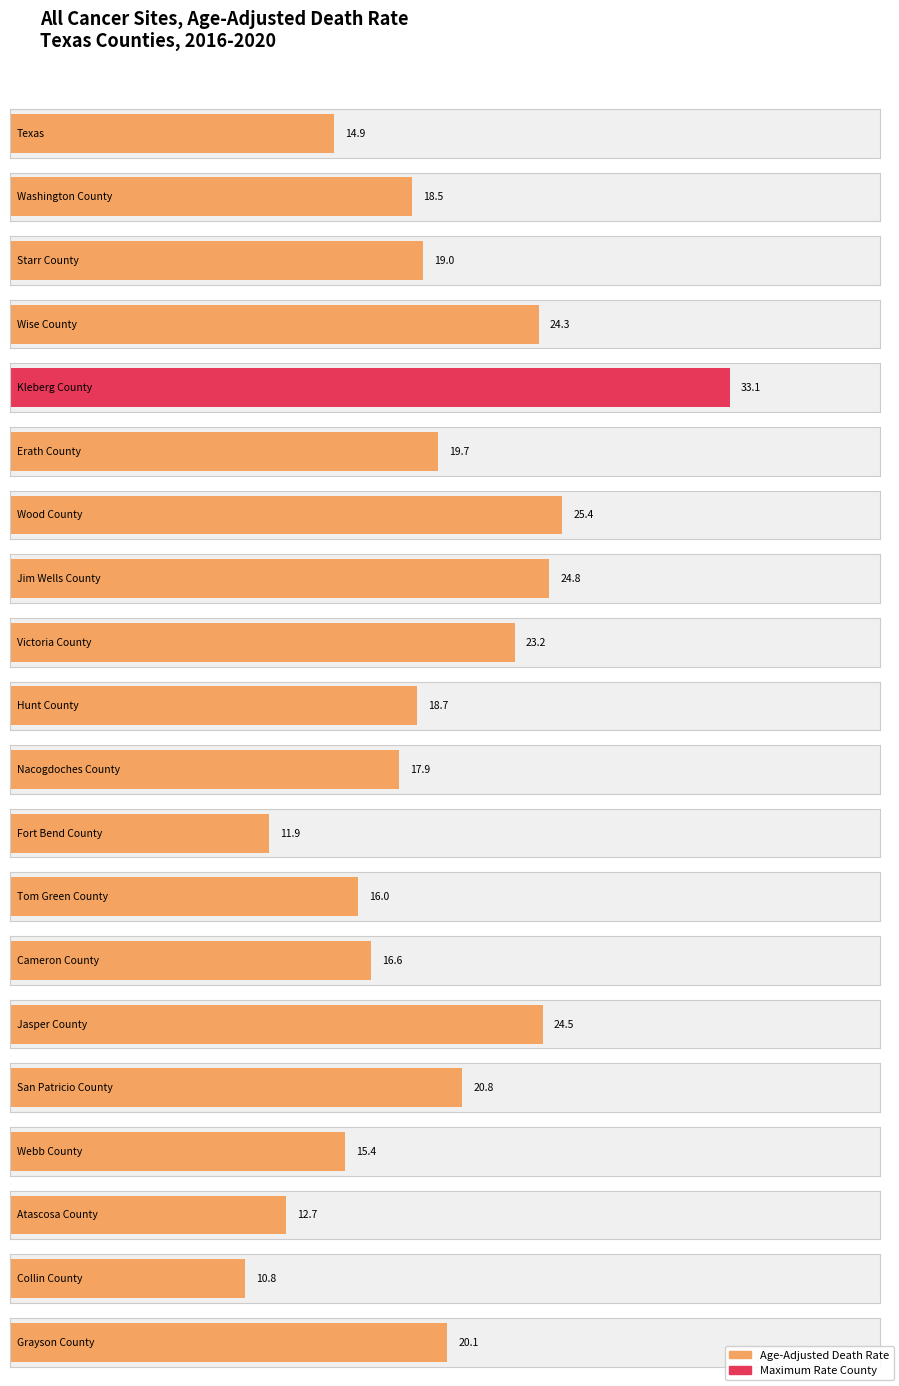

What is the average value?

19.4